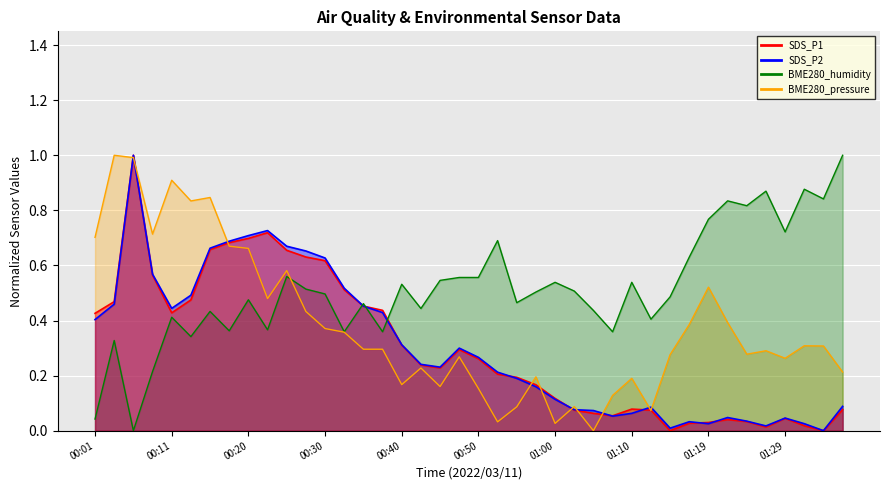

Reading left to right, extract all data points from this chart.

SDS_P1: 0.4	0.5	1.0	0.6	0.4	0.5	0.7	0.7	0.7	0.7	0.7	0.6	0.6	0.5	0.5	0.4	0.3	0.2	0.2	0.3	0.3	0.2	0.2	0.2	0.1	0.1	0.1	0.1	0.1	0.1	0.0	0.0	0.0	0.0	0.0	0.0	0.0	0.0	0.0	0.1
SDS_P2: 0.4	0.5	1.0	0.6	0.4	0.5	0.7	0.7	0.7	0.7	0.7	0.7	0.6	0.5	0.5	0.4	0.3	0.2	0.2	0.3	0.3	0.2	0.2	0.2	0.1	0.1	0.1	0.1	0.1	0.1	0.0	0.0	0.0	0.0	0.0	0.0	0.0	0.0	0.0	0.1
BME280_humidity: 0.0	0.3	0.0	0.2	0.4	0.3	0.4	0.4	0.5	0.4	0.6	0.5	0.5	0.4	0.5	0.4	0.5	0.4	0.5	0.6	0.6	0.7	0.5	0.5	0.5	0.5	0.4	0.4	0.5	0.4	0.5	0.6	0.8	0.8	0.8	0.9	0.7	0.9	0.8	1.0
BME280_pressure: 0.7	1.0	1.0	0.7	0.9	0.8	0.8	0.7	0.7	0.5	0.6	0.4	0.4	0.4	0.3	0.3	0.2	0.2	0.2	0.3	0.2	0.0	0.1	0.2	0.0	0.1	0.0	0.1	0.2	0.1	0.3	0.4	0.5	0.4	0.3	0.3	0.3	0.3	0.3	0.2